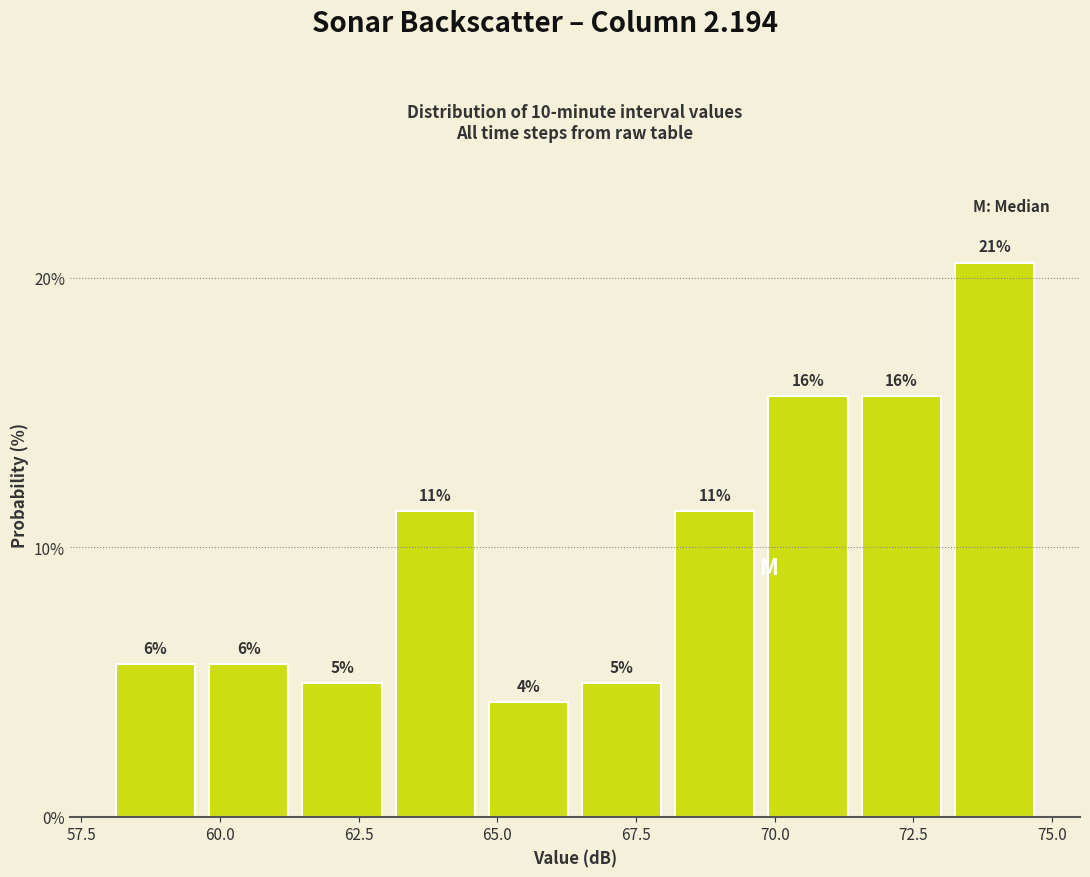

Read against the x-axis, roughly where is the centre of the tallest bar?

74.0